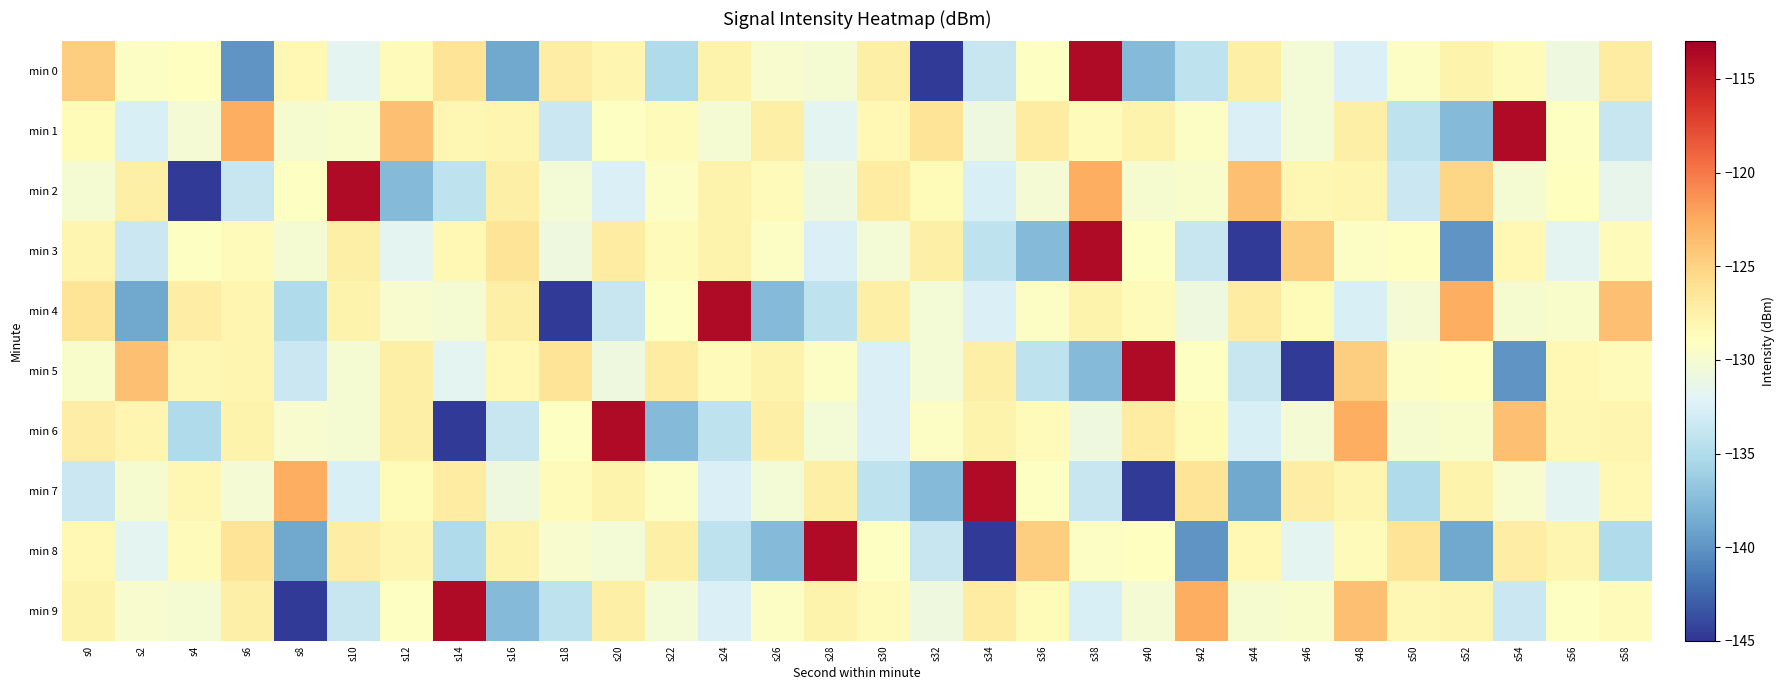

What is the spread (max minus min) of values at s54?

26.2